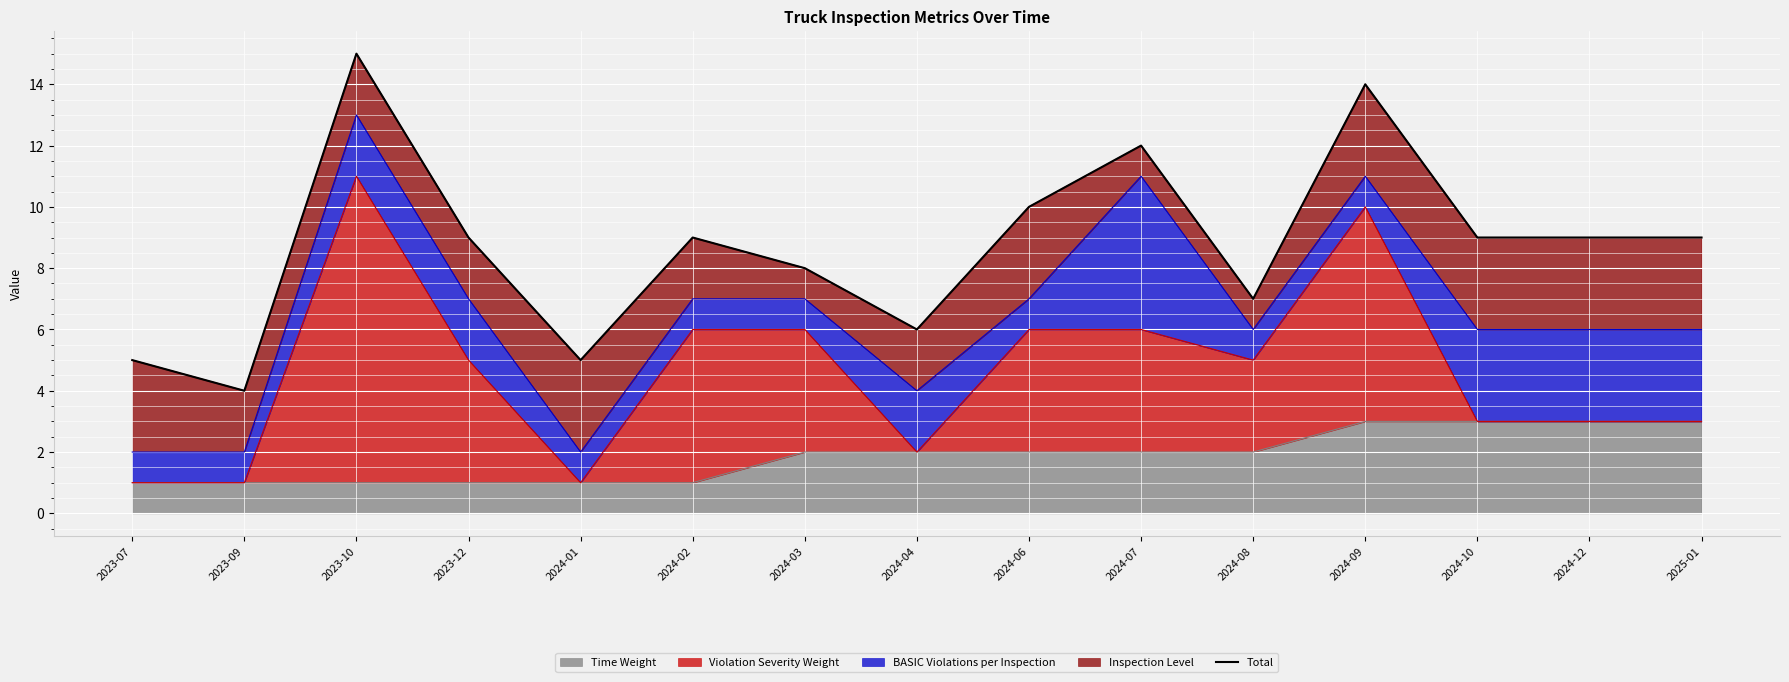

Reading left to right, extract all data points from this chart.

5	4	15	9	5	9	8	6	10	12	7	14	9	9	9